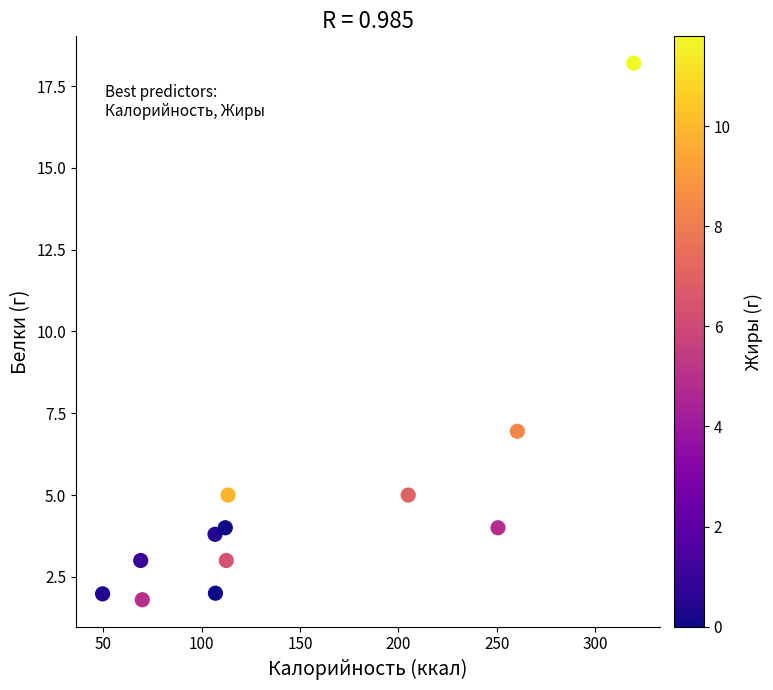

What Y value in the scatter plot is closest to 10?

7.0